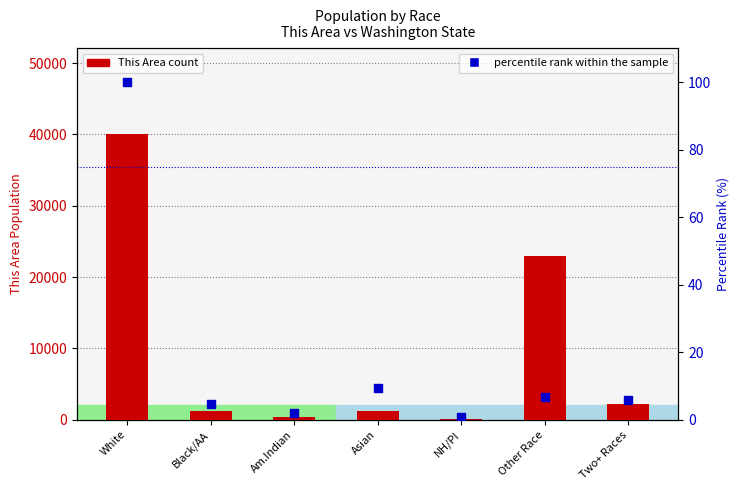

Which series has the widest spread of Y values?

This Area count